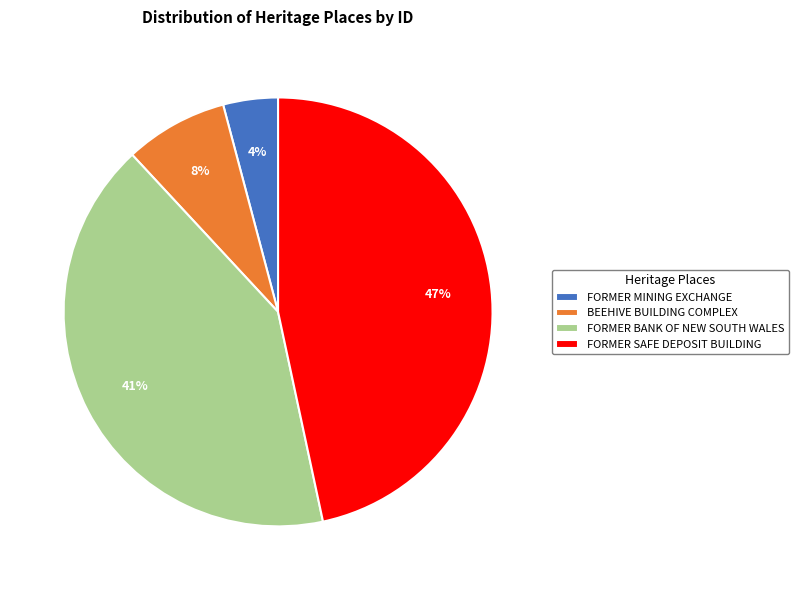

To the nearest percent, what portion does FORMER MINING EXCHANGE represent?

4%